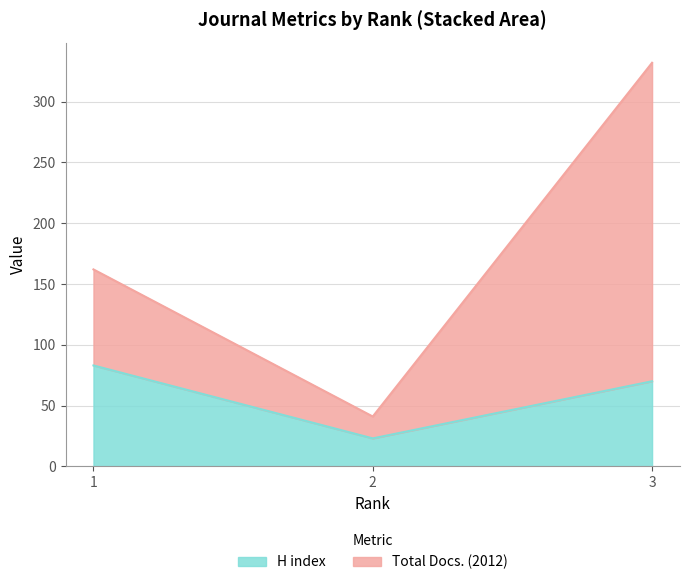

How many data points in H index are less than 70?

1